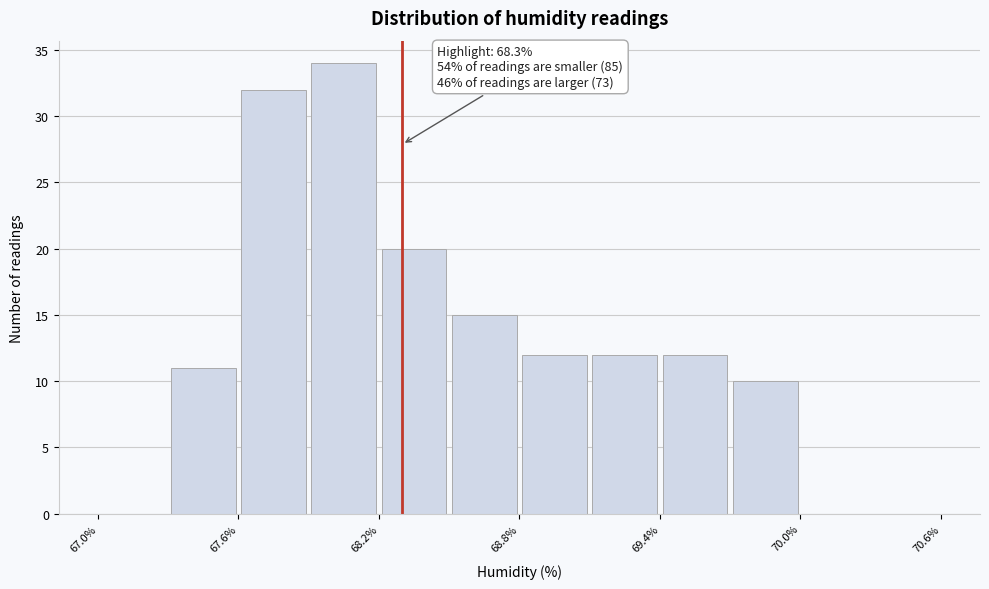

Around what value on the x-axis is the tallest bar? Give the approximate position of its centre, as read against the axis.

68.1